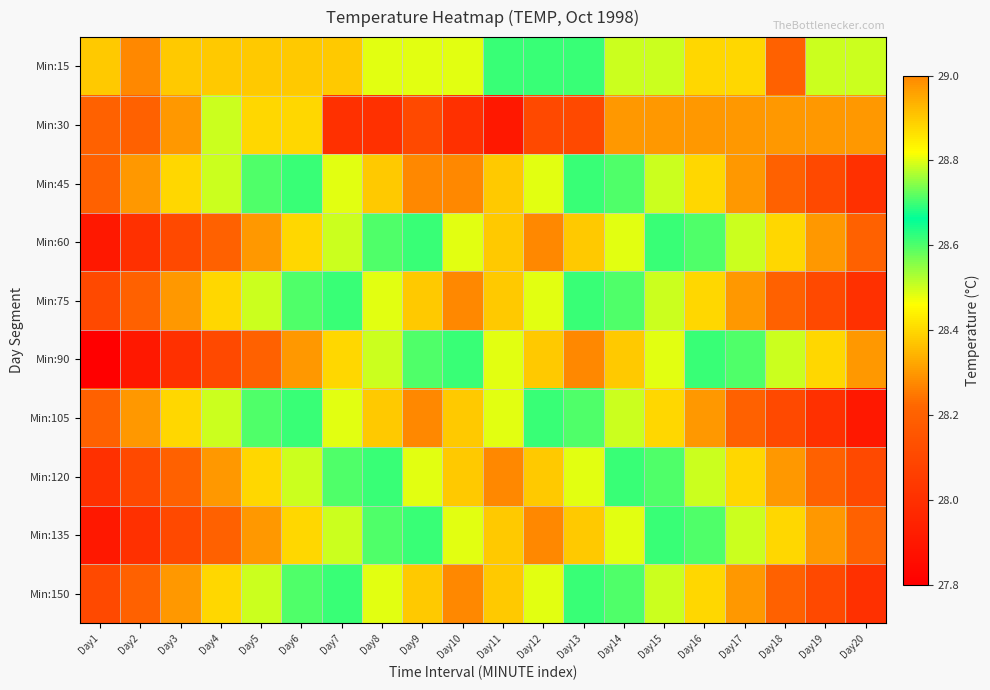

Count the number of data series in this chart.

10